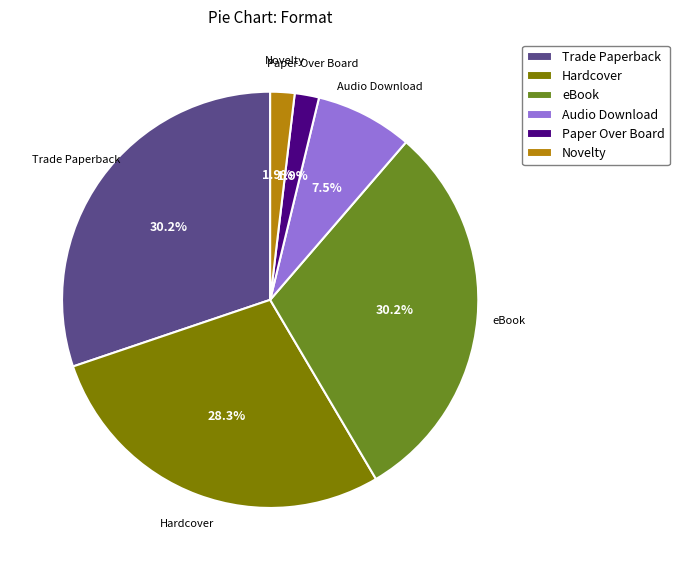

Is it true that Hardcover is 19% of the pie?

False